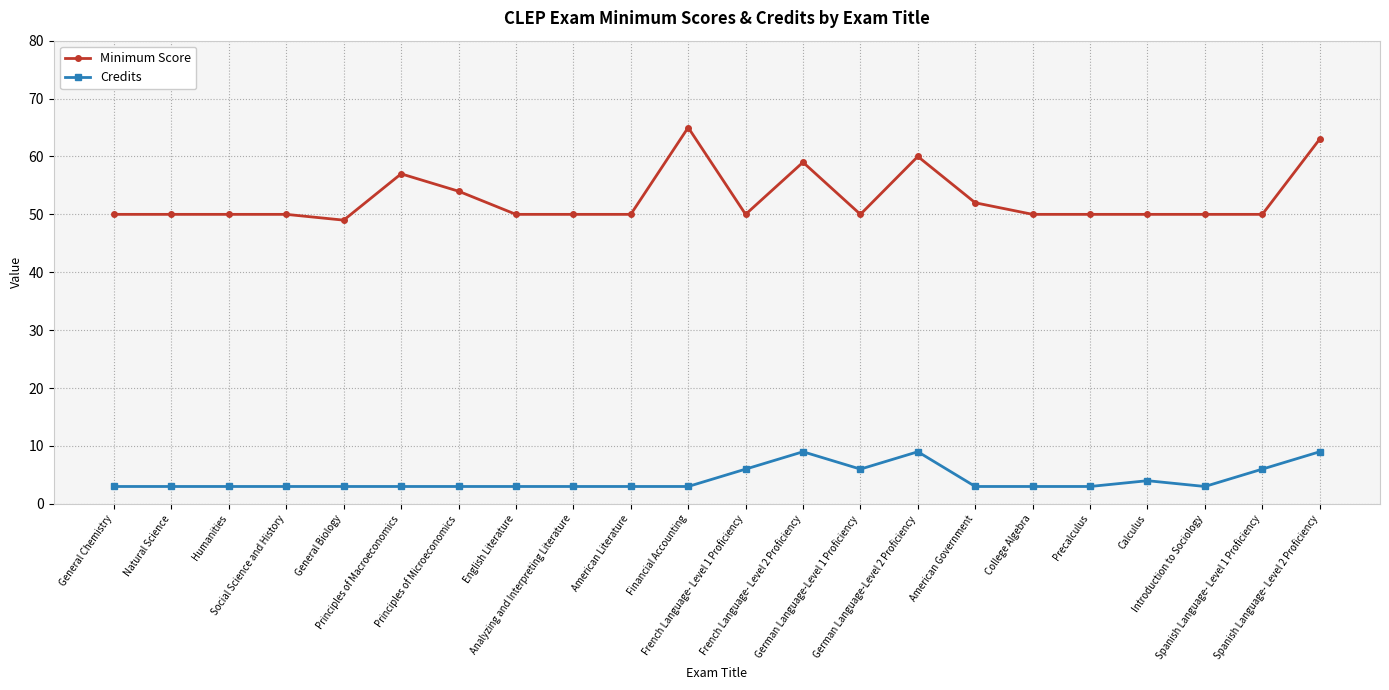

What is the minimum value shown in the chart?

3